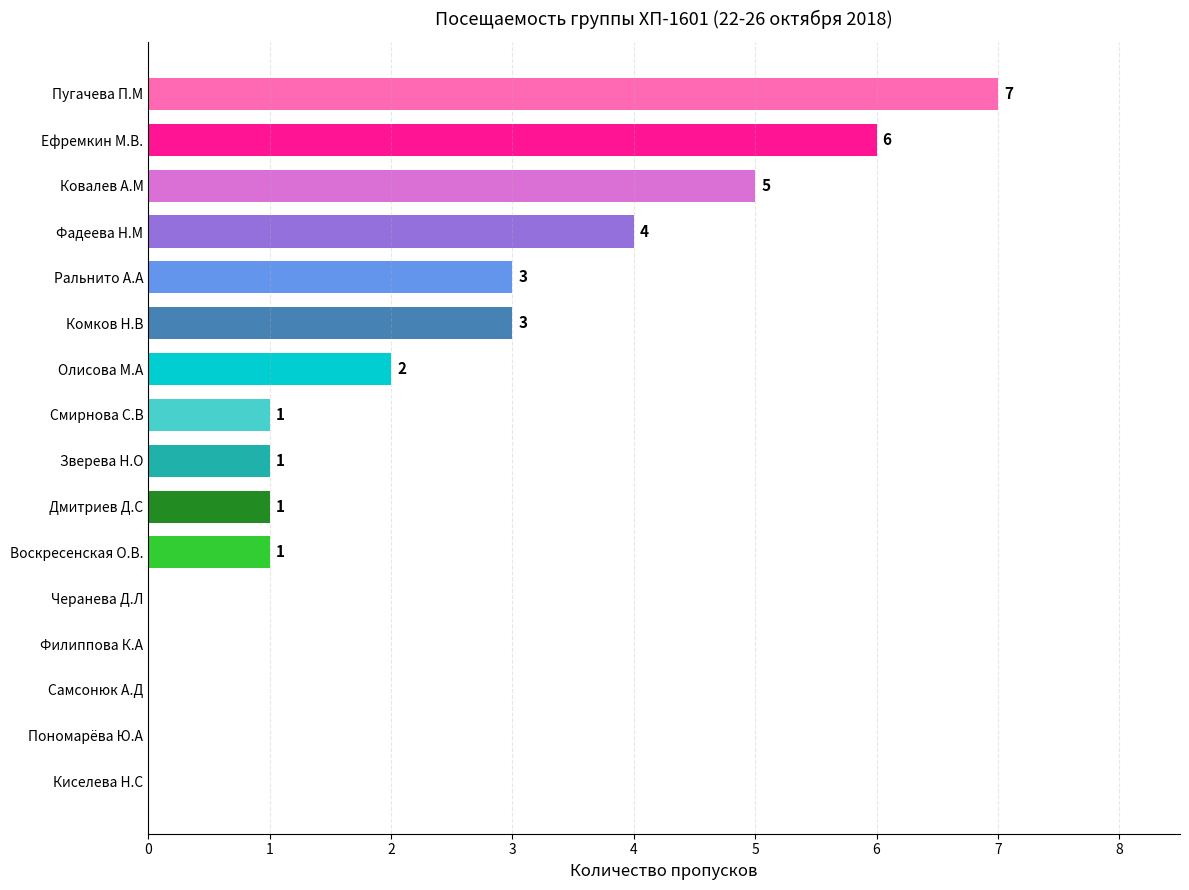

Is it true that the value at Самсонюк А.Д is 0?

True